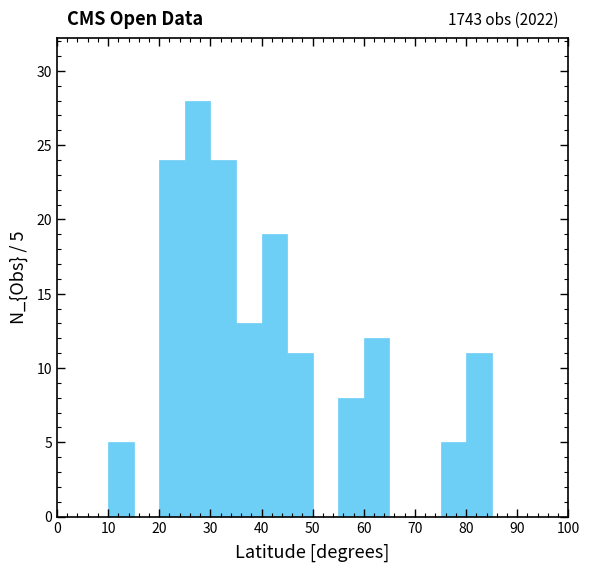

Which range on the x-axis has the tallest bar?

25 to 30